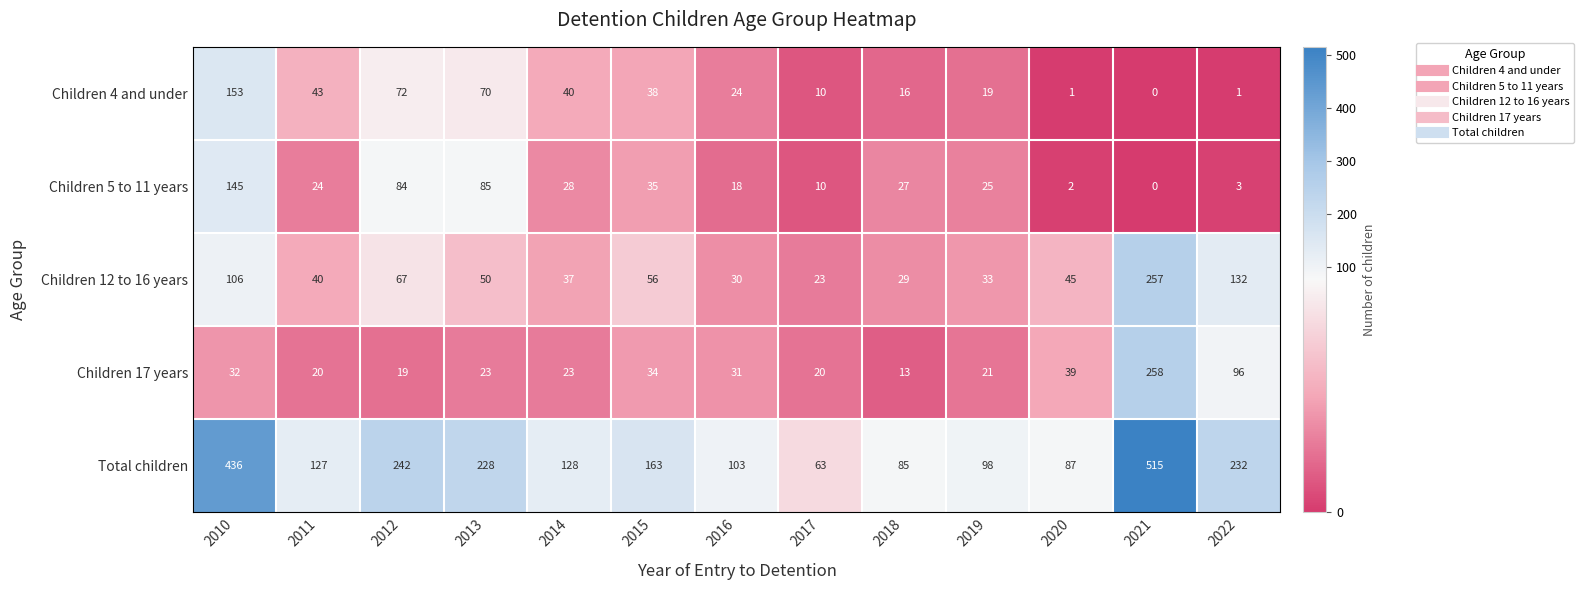

List the series in order of their peak value, lowest first.

Children 5 to 11 years, Children 4 and under, Children 12 to 16 years, Children 17 years, Total children